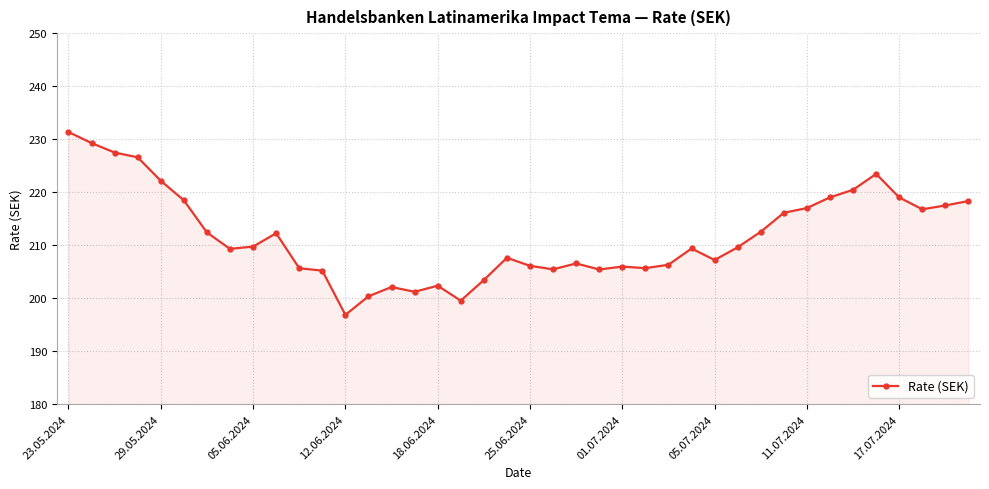

What is the value of the 6th point from the left?

218.5